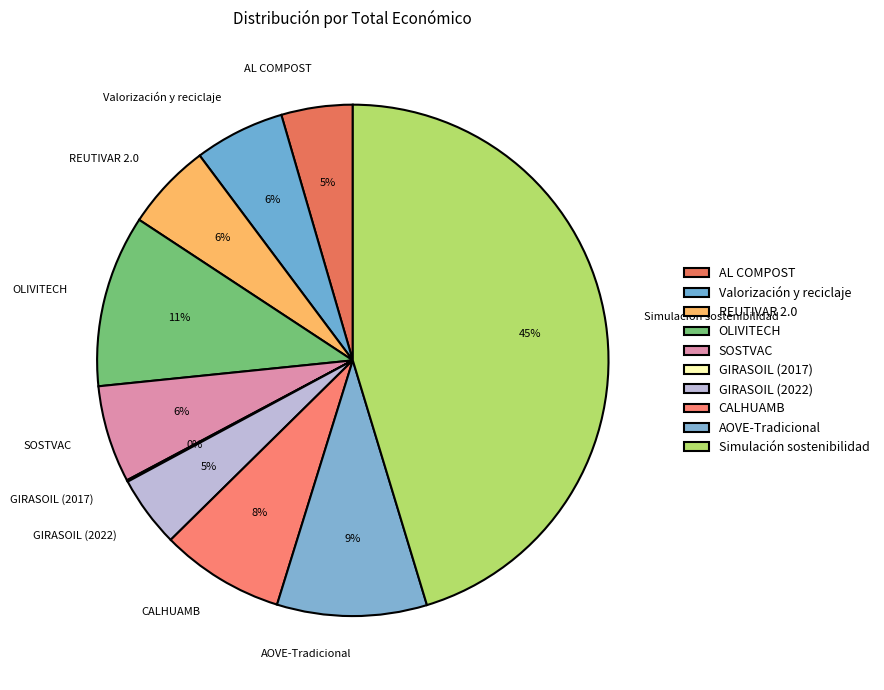

Combined, do AL COMPOST and SOSTVAC account for over 50%?

No